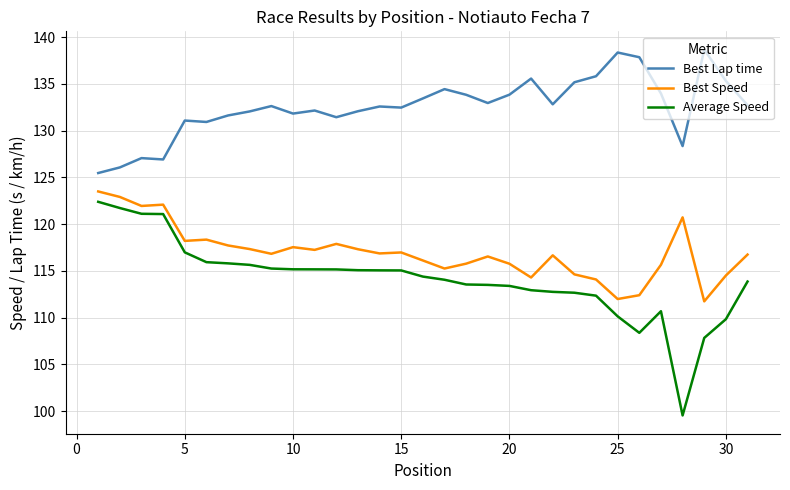

True or false: Best Lap time and Best Speed intersect in this chart.

False